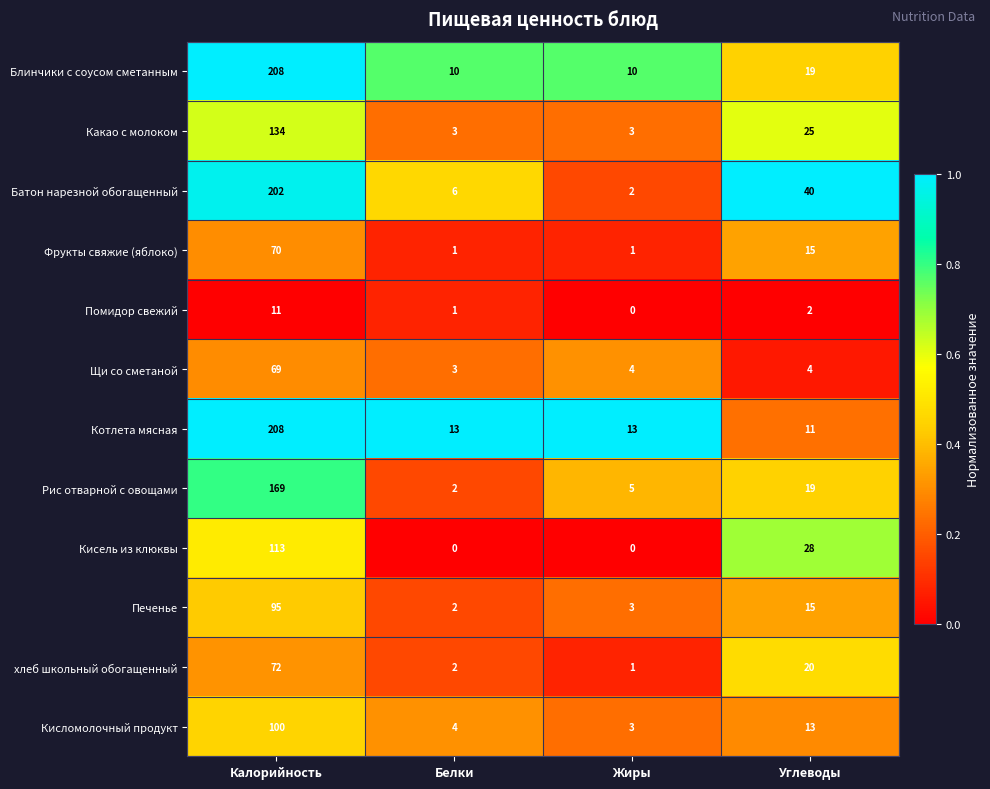

Which label corresponds to the largest value in the chart?

Калорийность